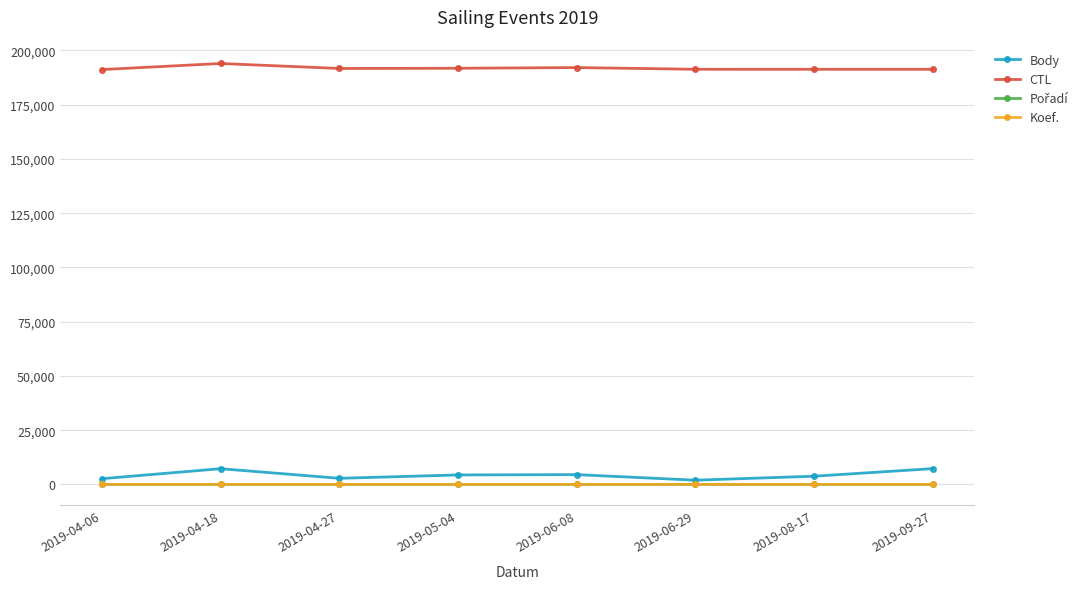

At which label does Body first exceed 4367?

2019-04-18